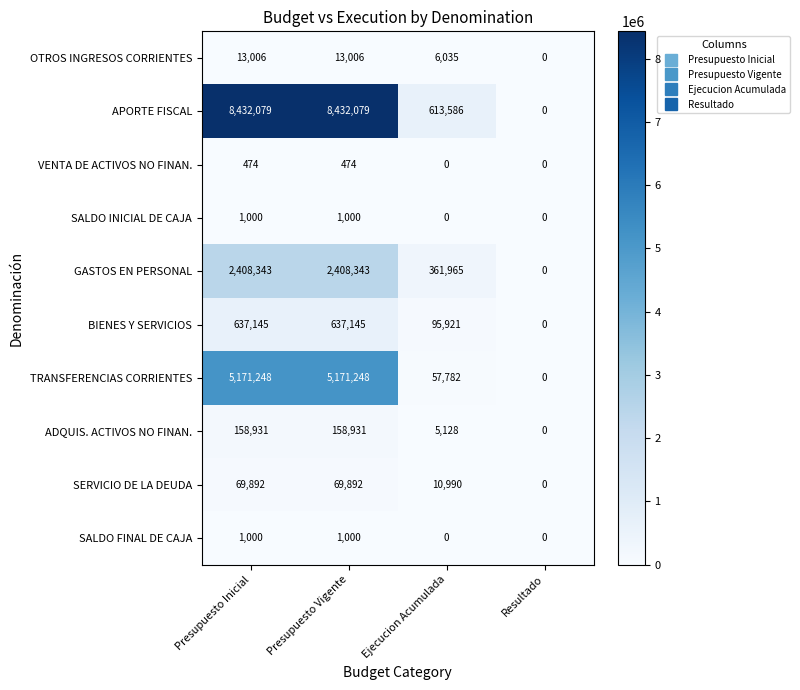

Which series has the widest spread of values?

APORTE FISCAL